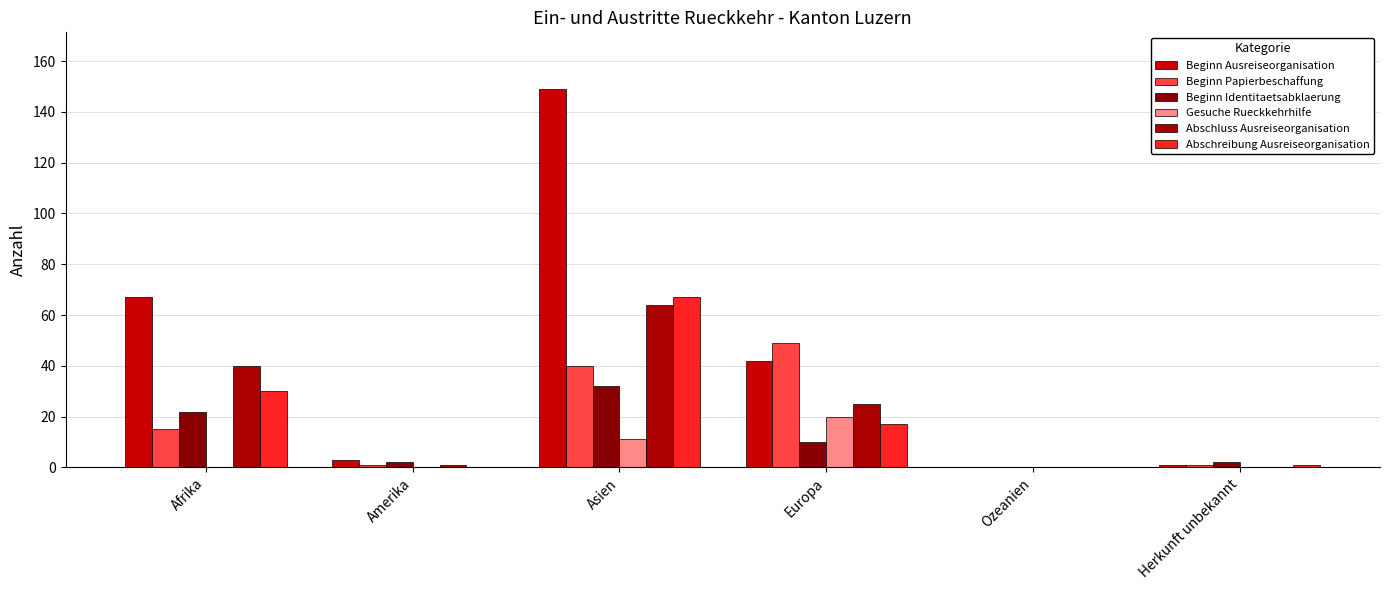

Rank the categories by Abschluss Ausreiseorganisation value from lowest to highest.

Ozeanien, Herkunft unbekannt, Amerika, Europa, Afrika, Asien